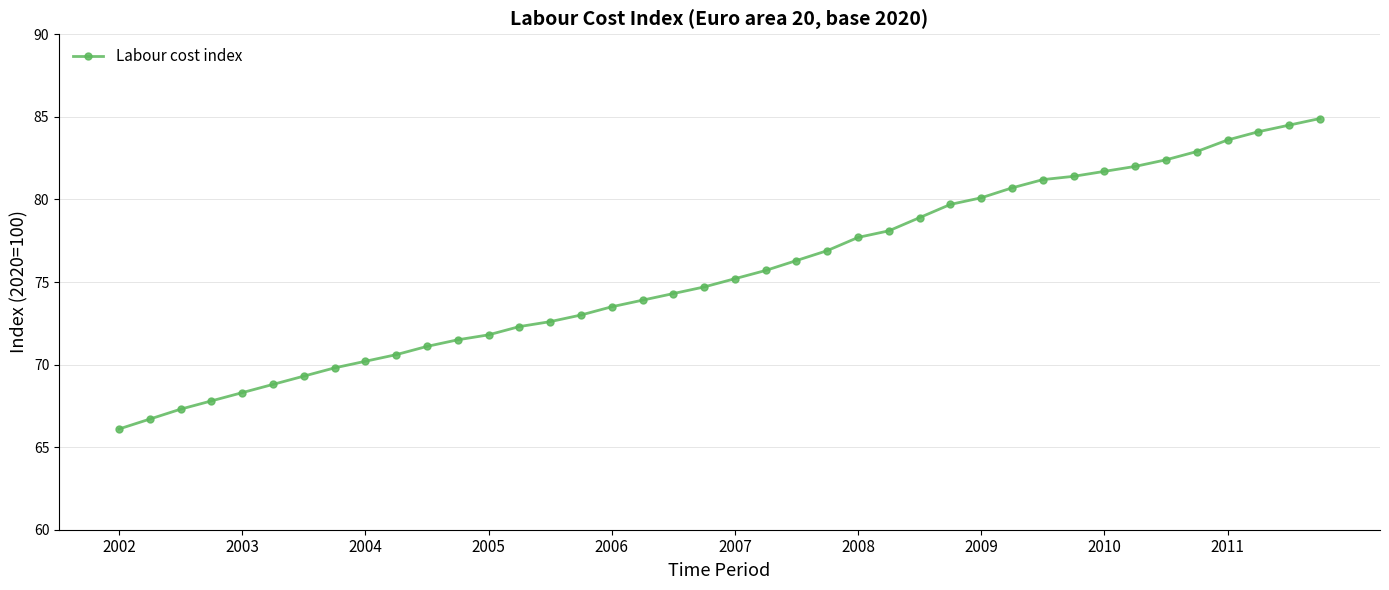

What is the average value?

75.5